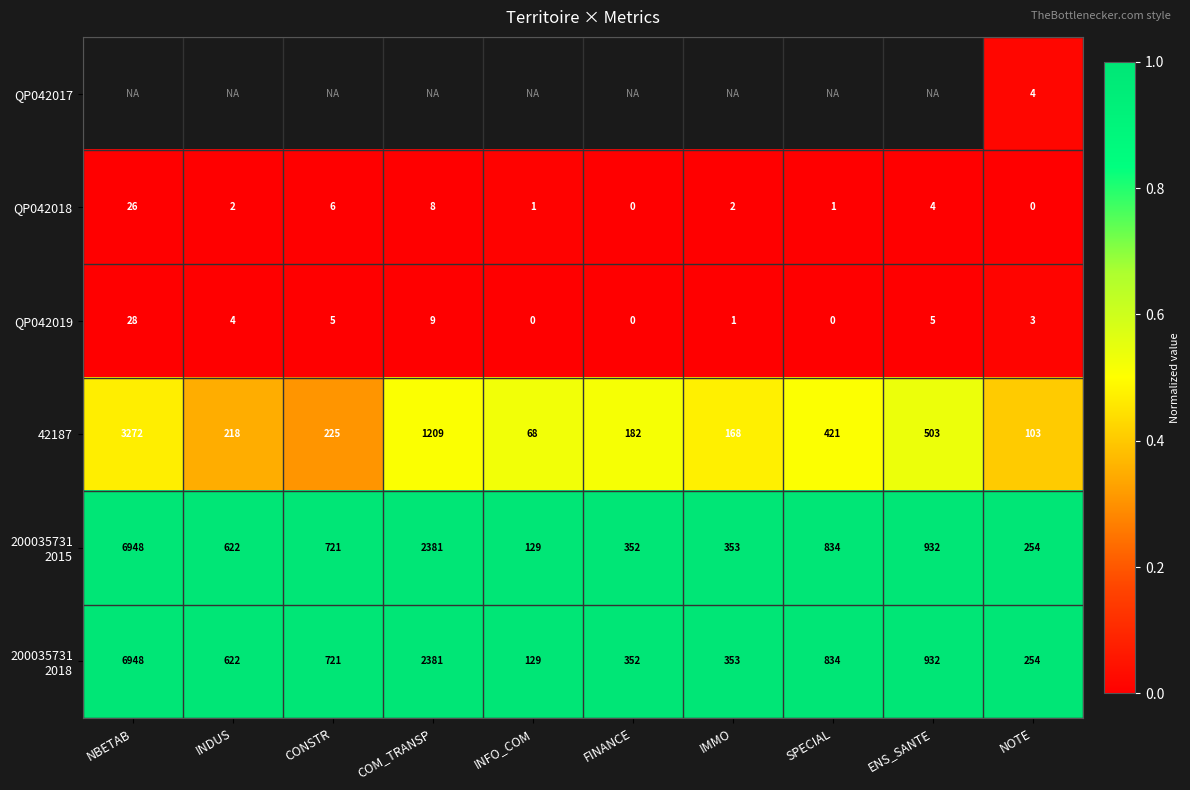

List the labels in order of 42187 value, smallest first.

INFO_COM, NOTE, IMMO, FINANCE, INDUS, CONSTR, SPECIAL, ENS_SANTE, COM_TRANSP, NBETAB